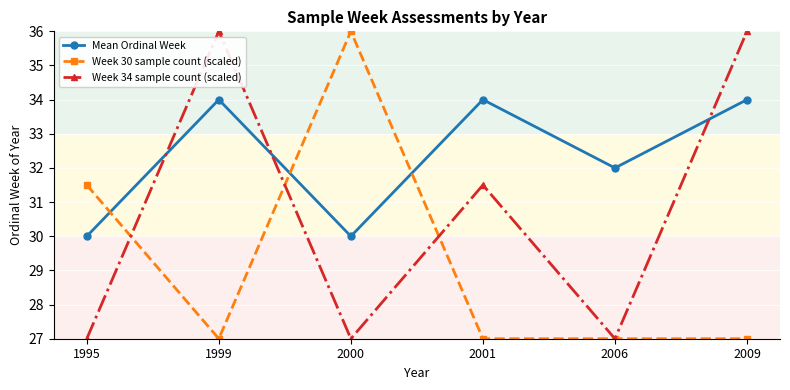

After their last crossing, which series has the higher values: Week 34 sample count (scaled) or Mean Ordinal Week?

Week 34 sample count (scaled)